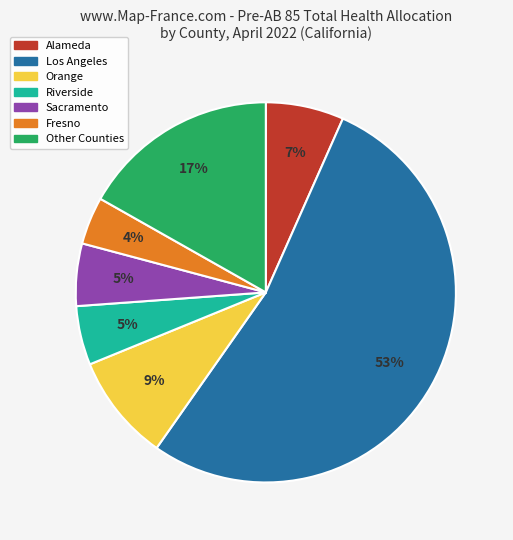

Does any single category account for the majority?

Yes